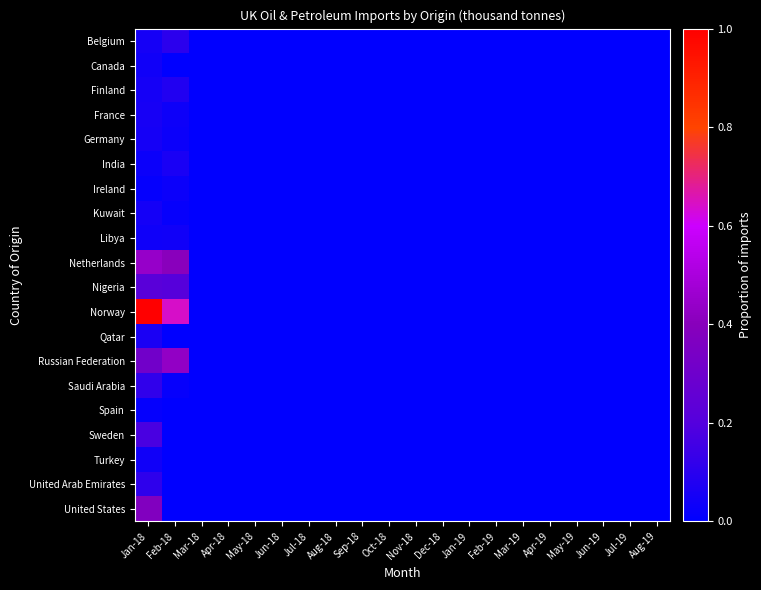

Reading right to left, transcribe all the data shown in this chart.

Belgium: Aug-19=0.0	Jul-19=0.0	Jun-19=0.0	May-19=0.0	Apr-19=0.0	Mar-19=0.0	Feb-19=0.0	Jan-19=0.0	Dec-18=0.0	Nov-18=0.0	Oct-18=0.0	Sep-18=0.0	Aug-18=0.0	Jul-18=0.0	Jun-18=0.0	May-18=0.0	Apr-18=0.0	Mar-18=0.0	Feb-18=0.1	Jan-18=0.1
Canada: Aug-19=0.0	Jul-19=0.0	Jun-19=0.0	May-19=0.0	Apr-19=0.0	Mar-19=0.0	Feb-19=0.0	Jan-19=0.0	Dec-18=0.0	Nov-18=0.0	Oct-18=0.0	Sep-18=0.0	Aug-18=0.0	Jul-18=0.0	Jun-18=0.0	May-18=0.0	Apr-18=0.0	Mar-18=0.0	Feb-18=0.0	Jan-18=0.0
Finland: Aug-19=0.0	Jul-19=0.0	Jun-19=0.0	May-19=0.0	Apr-19=0.0	Mar-19=0.0	Feb-19=0.0	Jan-19=0.0	Dec-18=0.0	Nov-18=0.0	Oct-18=0.0	Sep-18=0.0	Aug-18=0.0	Jul-18=0.0	Jun-18=0.0	May-18=0.0	Apr-18=0.0	Mar-18=0.0	Feb-18=0.1	Jan-18=0.1
France: Aug-19=0.0	Jul-19=0.0	Jun-19=0.0	May-19=0.0	Apr-19=0.0	Mar-19=0.0	Feb-19=0.0	Jan-19=0.0	Dec-18=0.0	Nov-18=0.0	Oct-18=0.0	Sep-18=0.0	Aug-18=0.0	Jul-18=0.0	Jun-18=0.0	May-18=0.0	Apr-18=0.0	Mar-18=0.0	Feb-18=0.0	Jan-18=0.1
Germany: Aug-19=0.0	Jul-19=0.0	Jun-19=0.0	May-19=0.0	Apr-19=0.0	Mar-19=0.0	Feb-19=0.0	Jan-19=0.0	Dec-18=0.0	Nov-18=0.0	Oct-18=0.0	Sep-18=0.0	Aug-18=0.0	Jul-18=0.0	Jun-18=0.0	May-18=0.0	Apr-18=0.0	Mar-18=0.0	Feb-18=0.0	Jan-18=0.1
India: Aug-19=0.0	Jul-19=0.0	Jun-19=0.0	May-19=0.0	Apr-19=0.0	Mar-19=0.0	Feb-19=0.0	Jan-19=0.0	Dec-18=0.0	Nov-18=0.0	Oct-18=0.0	Sep-18=0.0	Aug-18=0.0	Jul-18=0.0	Jun-18=0.0	May-18=0.0	Apr-18=0.0	Mar-18=0.0	Feb-18=0.1	Jan-18=0.0
Ireland: Aug-19=0.0	Jul-19=0.0	Jun-19=0.0	May-19=0.0	Apr-19=0.0	Mar-19=0.0	Feb-19=0.0	Jan-19=0.0	Dec-18=0.0	Nov-18=0.0	Oct-18=0.0	Sep-18=0.0	Aug-18=0.0	Jul-18=0.0	Jun-18=0.0	May-18=0.0	Apr-18=0.0	Mar-18=0.0	Feb-18=0.0	Jan-18=0.0
Kuwait: Aug-19=0.0	Jul-19=0.0	Jun-19=0.0	May-19=0.0	Apr-19=0.0	Mar-19=0.0	Feb-19=0.0	Jan-19=0.0	Dec-18=0.0	Nov-18=0.0	Oct-18=0.0	Sep-18=0.0	Aug-18=0.0	Jul-18=0.0	Jun-18=0.0	May-18=0.0	Apr-18=0.0	Mar-18=0.0	Feb-18=0.0	Jan-18=0.0
Libya: Aug-19=0.0	Jul-19=0.0	Jun-19=0.0	May-19=0.0	Apr-19=0.0	Mar-19=0.0	Feb-19=0.0	Jan-19=0.0	Dec-18=0.0	Nov-18=0.0	Oct-18=0.0	Sep-18=0.0	Aug-18=0.0	Jul-18=0.0	Jun-18=0.0	May-18=0.0	Apr-18=0.0	Mar-18=0.0	Feb-18=0.0	Jan-18=0.0
Netherlands: Aug-19=0.0	Jul-19=0.0	Jun-19=0.0	May-19=0.0	Apr-19=0.0	Mar-19=0.0	Feb-19=0.0	Jan-19=0.0	Dec-18=0.0	Nov-18=0.0	Oct-18=0.0	Sep-18=0.0	Aug-18=0.0	Jul-18=0.0	Jun-18=0.0	May-18=0.0	Apr-18=0.0	Mar-18=0.0	Feb-18=0.4	Jan-18=0.4
Nigeria: Aug-19=0.0	Jul-19=0.0	Jun-19=0.0	May-19=0.0	Apr-19=0.0	Mar-19=0.0	Feb-19=0.0	Jan-19=0.0	Dec-18=0.0	Nov-18=0.0	Oct-18=0.0	Sep-18=0.0	Aug-18=0.0	Jul-18=0.0	Jun-18=0.0	May-18=0.0	Apr-18=0.0	Mar-18=0.0	Feb-18=0.2	Jan-18=0.2
Norway: Aug-19=0.0	Jul-19=0.0	Jun-19=0.0	May-19=0.0	Apr-19=0.0	Mar-19=0.0	Feb-19=0.0	Jan-19=0.0	Dec-18=0.0	Nov-18=0.0	Oct-18=0.0	Sep-18=0.0	Aug-18=0.0	Jul-18=0.0	Jun-18=0.0	May-18=0.0	Apr-18=0.0	Mar-18=0.0	Feb-18=0.6	Jan-18=1.0
Qatar: Aug-19=0.0	Jul-19=0.0	Jun-19=0.0	May-19=0.0	Apr-19=0.0	Mar-19=0.0	Feb-19=0.0	Jan-19=0.0	Dec-18=0.0	Nov-18=0.0	Oct-18=0.0	Sep-18=0.0	Aug-18=0.0	Jul-18=0.0	Jun-18=0.0	May-18=0.0	Apr-18=0.0	Mar-18=0.0	Feb-18=0.0	Jan-18=0.1
Russian Federation: Aug-19=0.0	Jul-19=0.0	Jun-19=0.0	May-19=0.0	Apr-19=0.0	Mar-19=0.0	Feb-19=0.0	Jan-19=0.0	Dec-18=0.0	Nov-18=0.0	Oct-18=0.0	Sep-18=0.0	Aug-18=0.0	Jul-18=0.0	Jun-18=0.0	May-18=0.0	Apr-18=0.0	Mar-18=0.0	Feb-18=0.4	Jan-18=0.3
Saudi Arabia: Aug-19=0.0	Jul-19=0.0	Jun-19=0.0	May-19=0.0	Apr-19=0.0	Mar-19=0.0	Feb-19=0.0	Jan-19=0.0	Dec-18=0.0	Nov-18=0.0	Oct-18=0.0	Sep-18=0.0	Aug-18=0.0	Jul-18=0.0	Jun-18=0.0	May-18=0.0	Apr-18=0.0	Mar-18=0.0	Feb-18=0.0	Jan-18=0.1
Spain: Aug-19=0.0	Jul-19=0.0	Jun-19=0.0	May-19=0.0	Apr-19=0.0	Mar-19=0.0	Feb-19=0.0	Jan-19=0.0	Dec-18=0.0	Nov-18=0.0	Oct-18=0.0	Sep-18=0.0	Aug-18=0.0	Jul-18=0.0	Jun-18=0.0	May-18=0.0	Apr-18=0.0	Mar-18=0.0	Feb-18=0.0	Jan-18=0.0
Sweden: Aug-19=0.0	Jul-19=0.0	Jun-19=0.0	May-19=0.0	Apr-19=0.0	Mar-19=0.0	Feb-19=0.0	Jan-19=0.0	Dec-18=0.0	Nov-18=0.0	Oct-18=0.0	Sep-18=0.0	Aug-18=0.0	Jul-18=0.0	Jun-18=0.0	May-18=0.0	Apr-18=0.0	Mar-18=0.0	Feb-18=0.0	Jan-18=0.2
Turkey: Aug-19=0.0	Jul-19=0.0	Jun-19=0.0	May-19=0.0	Apr-19=0.0	Mar-19=0.0	Feb-19=0.0	Jan-19=0.0	Dec-18=0.0	Nov-18=0.0	Oct-18=0.0	Sep-18=0.0	Aug-18=0.0	Jul-18=0.0	Jun-18=0.0	May-18=0.0	Apr-18=0.0	Mar-18=0.0	Feb-18=0.0	Jan-18=0.0
United Arab Emirates: Aug-19=0.0	Jul-19=0.0	Jun-19=0.0	May-19=0.0	Apr-19=0.0	Mar-19=0.0	Feb-19=0.0	Jan-19=0.0	Dec-18=0.0	Nov-18=0.0	Oct-18=0.0	Sep-18=0.0	Aug-18=0.0	Jul-18=0.0	Jun-18=0.0	May-18=0.0	Apr-18=0.0	Mar-18=0.0	Feb-18=0.0	Jan-18=0.1
United States: Aug-19=0.0	Jul-19=0.0	Jun-19=0.0	May-19=0.0	Apr-19=0.0	Mar-19=0.0	Feb-19=0.0	Jan-19=0.0	Dec-18=0.0	Nov-18=0.0	Oct-18=0.0	Sep-18=0.0	Aug-18=0.0	Jul-18=0.0	Jun-18=0.0	May-18=0.0	Apr-18=0.0	Mar-18=0.0	Feb-18=0.0	Jan-18=0.4